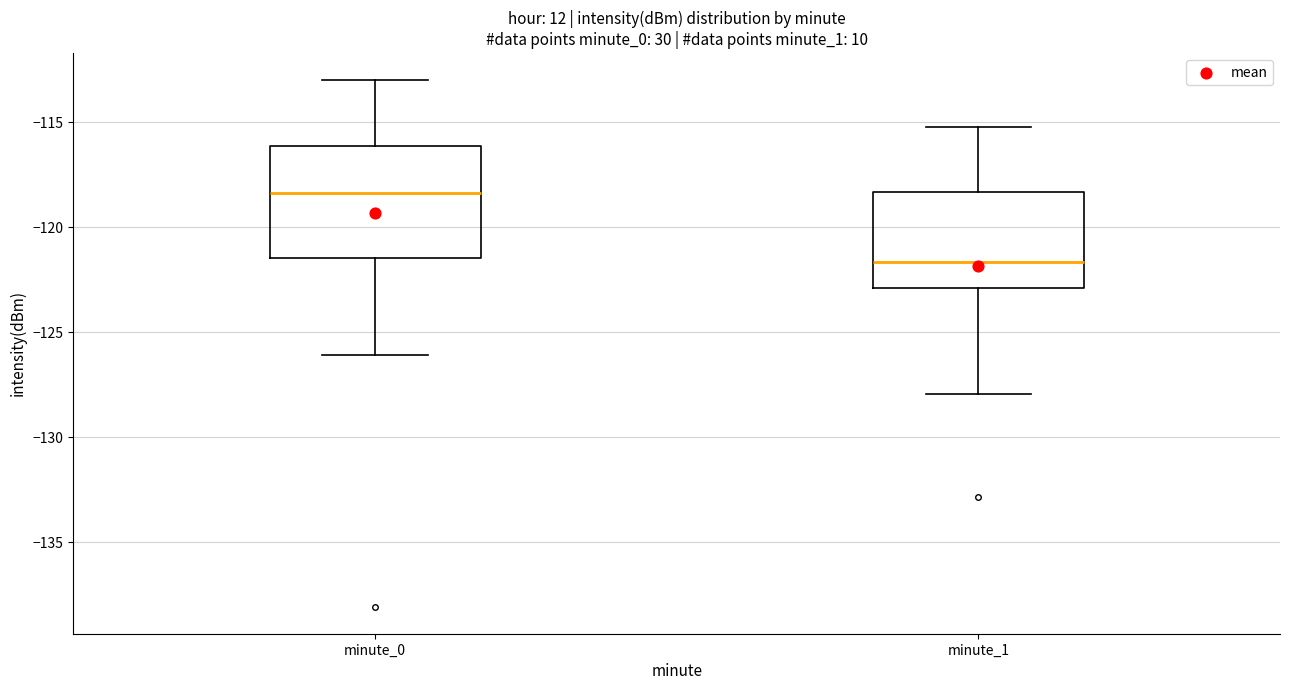

Which box has the lowest median line?

minute_1